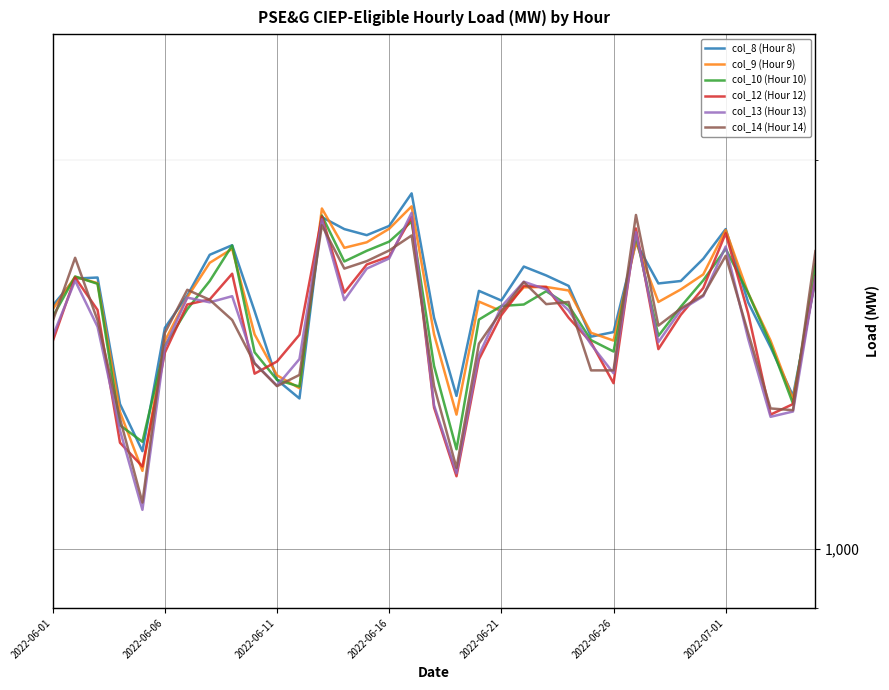

True or false: col_12 (Hour 12) and col_13 (Hour 13) cross at least once.

True